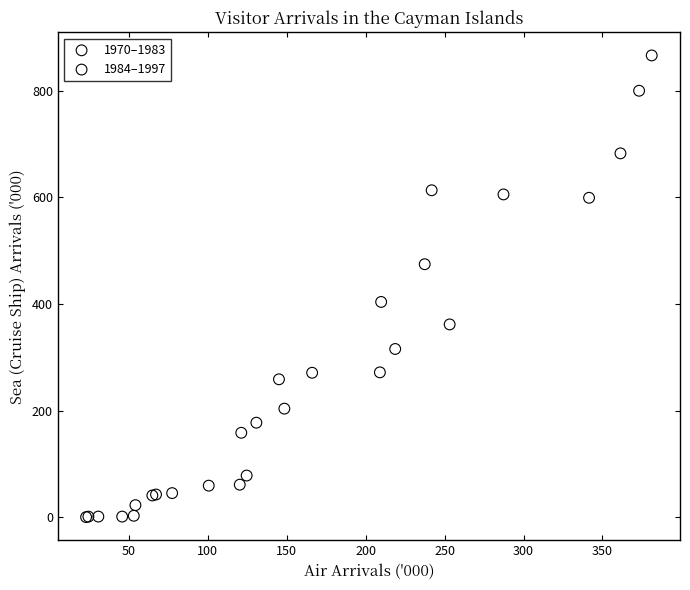

Which series has the largest Y range (max minus min)?

1984–1997